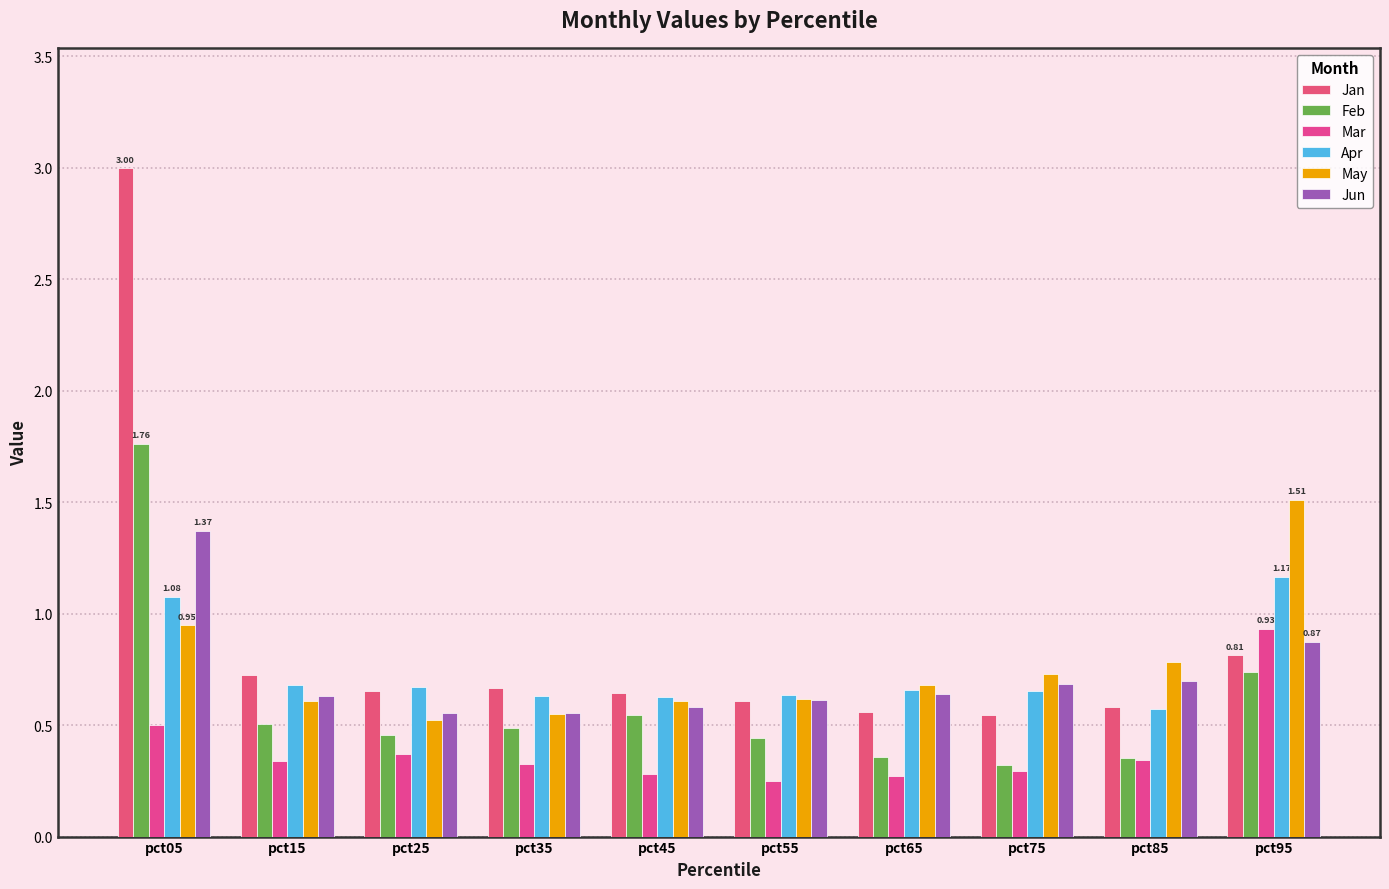

At which category is the sum across all series the highest?

pct05